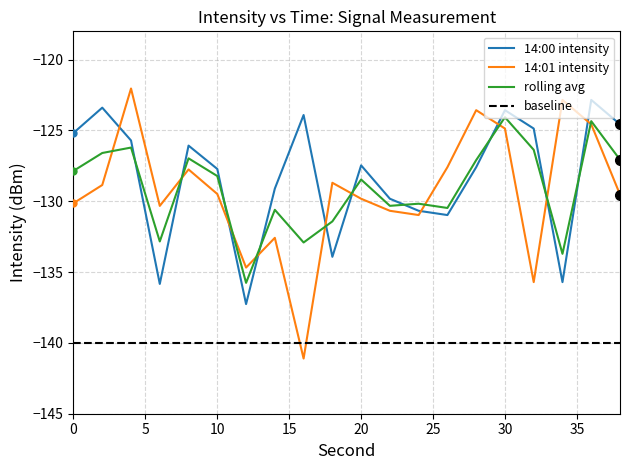

Rank the categories by 14:00 intensity value from lowest to highest.

12, 6, 34, 18, 26, 24, 22, 14, 10, 28, 20, 8, 4, 0, 32, 38, 16, 30, 2, 36